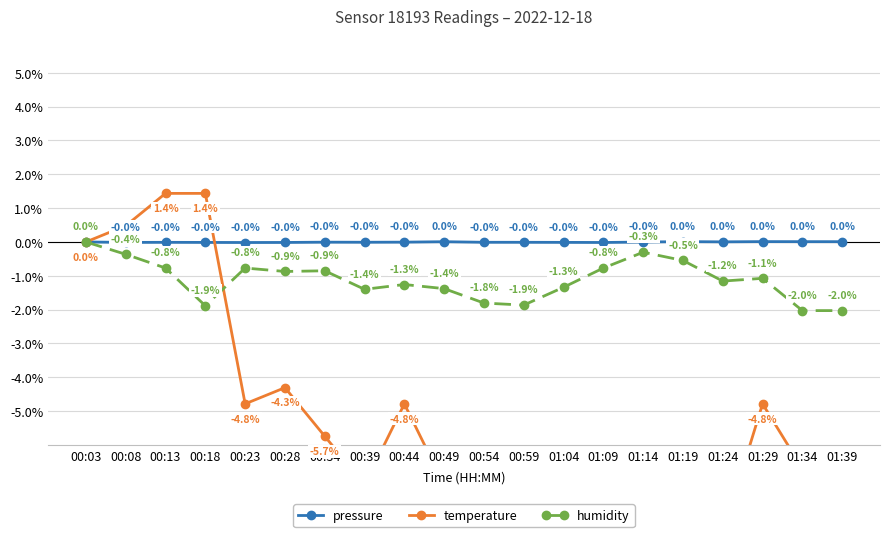

What is the label of the 11th point from the right?

00:49